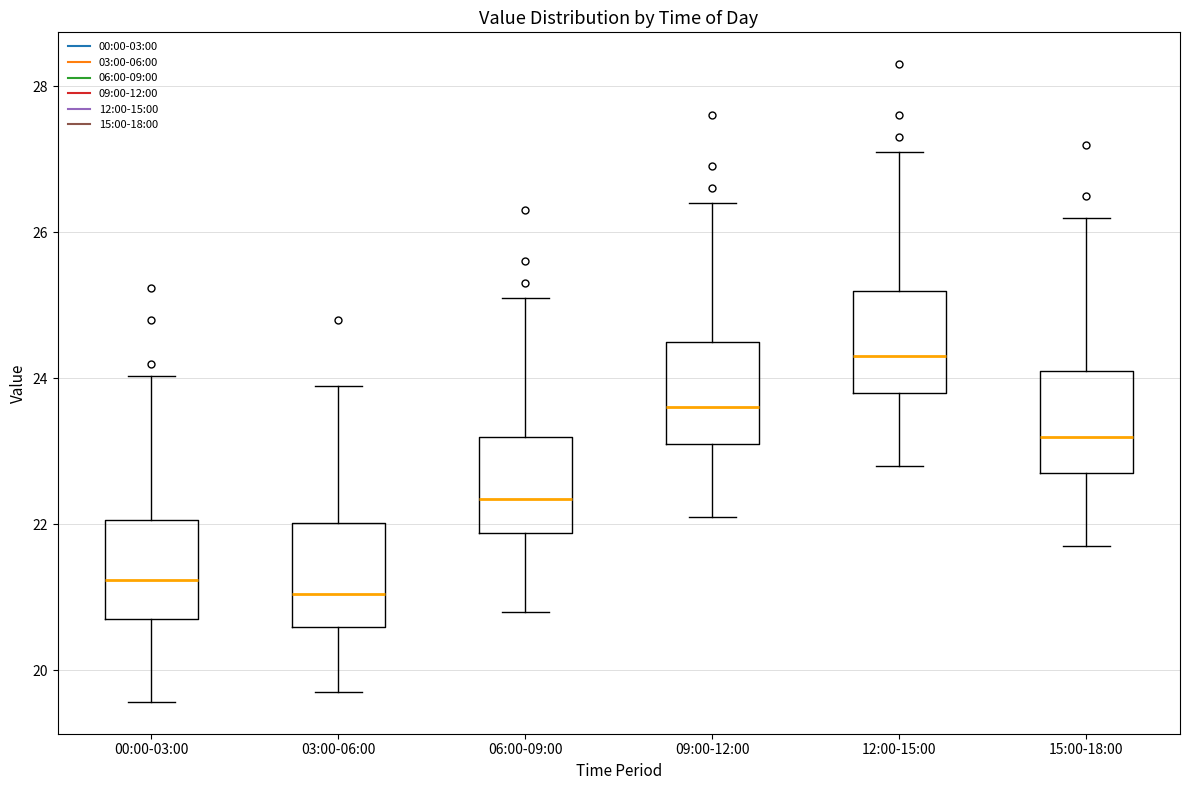

Which box's median line is the highest?

12:00-15:00